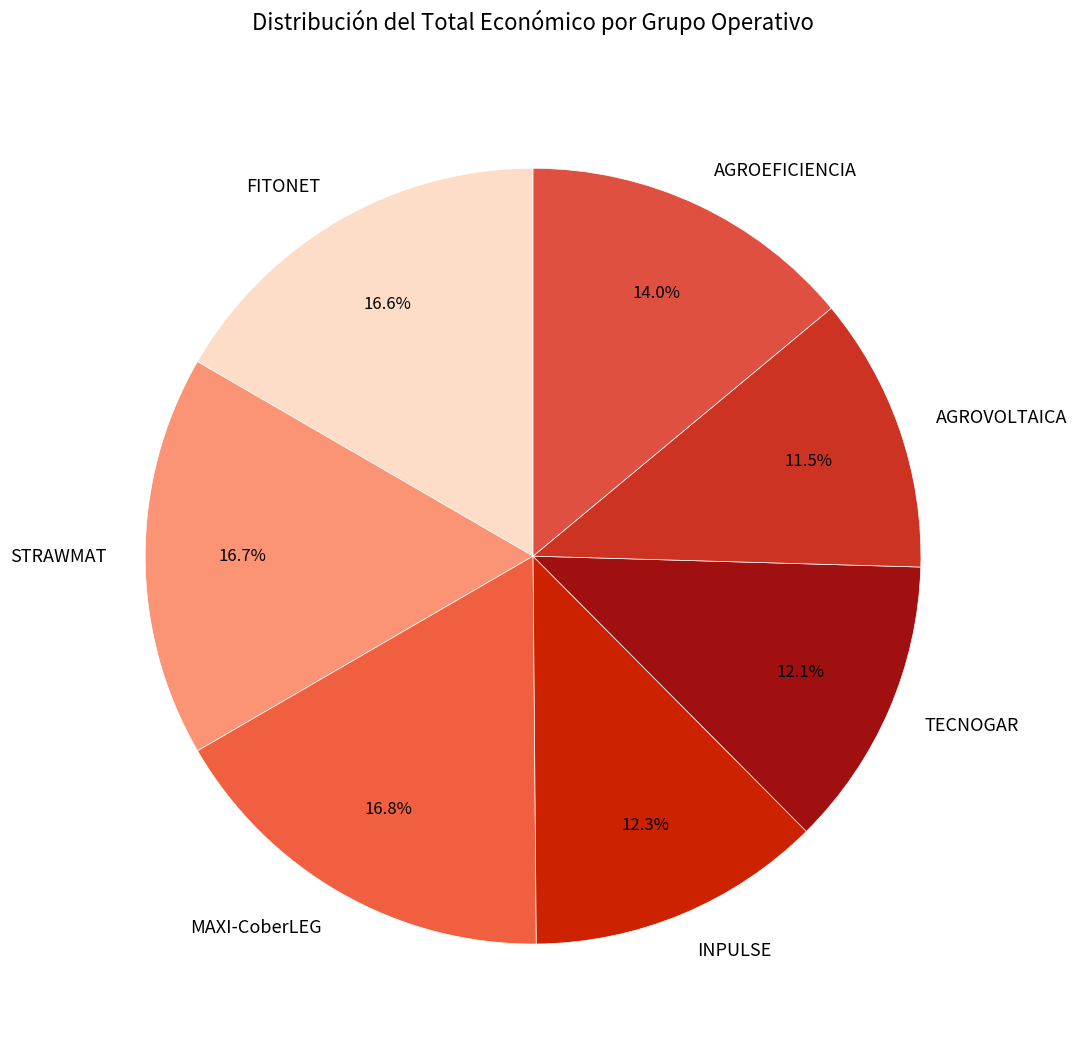

Is STRAWMAT the majority of the pie?

No